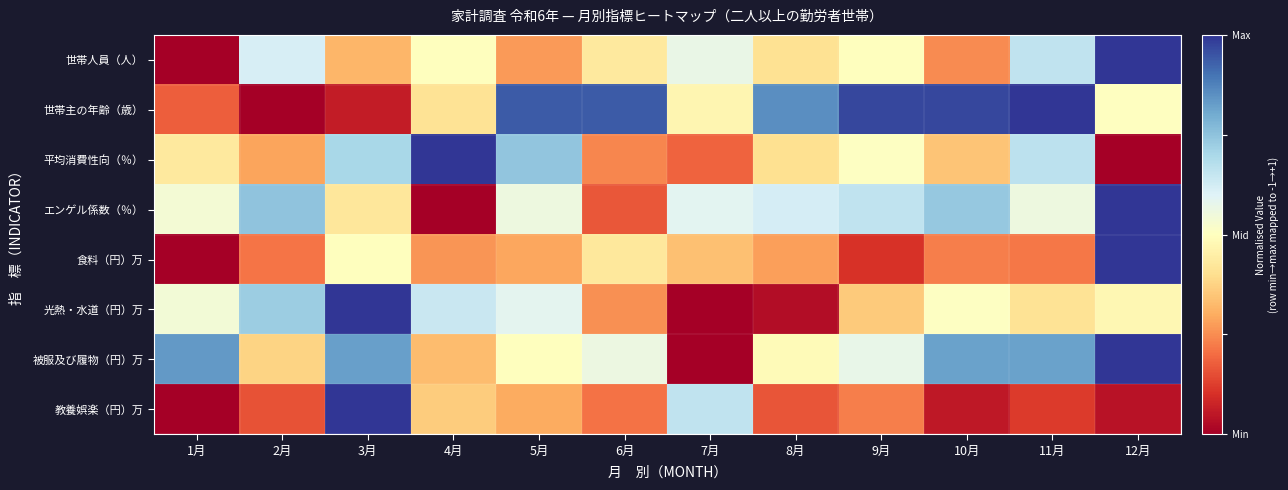

What is the greatest value displayed?

1.0